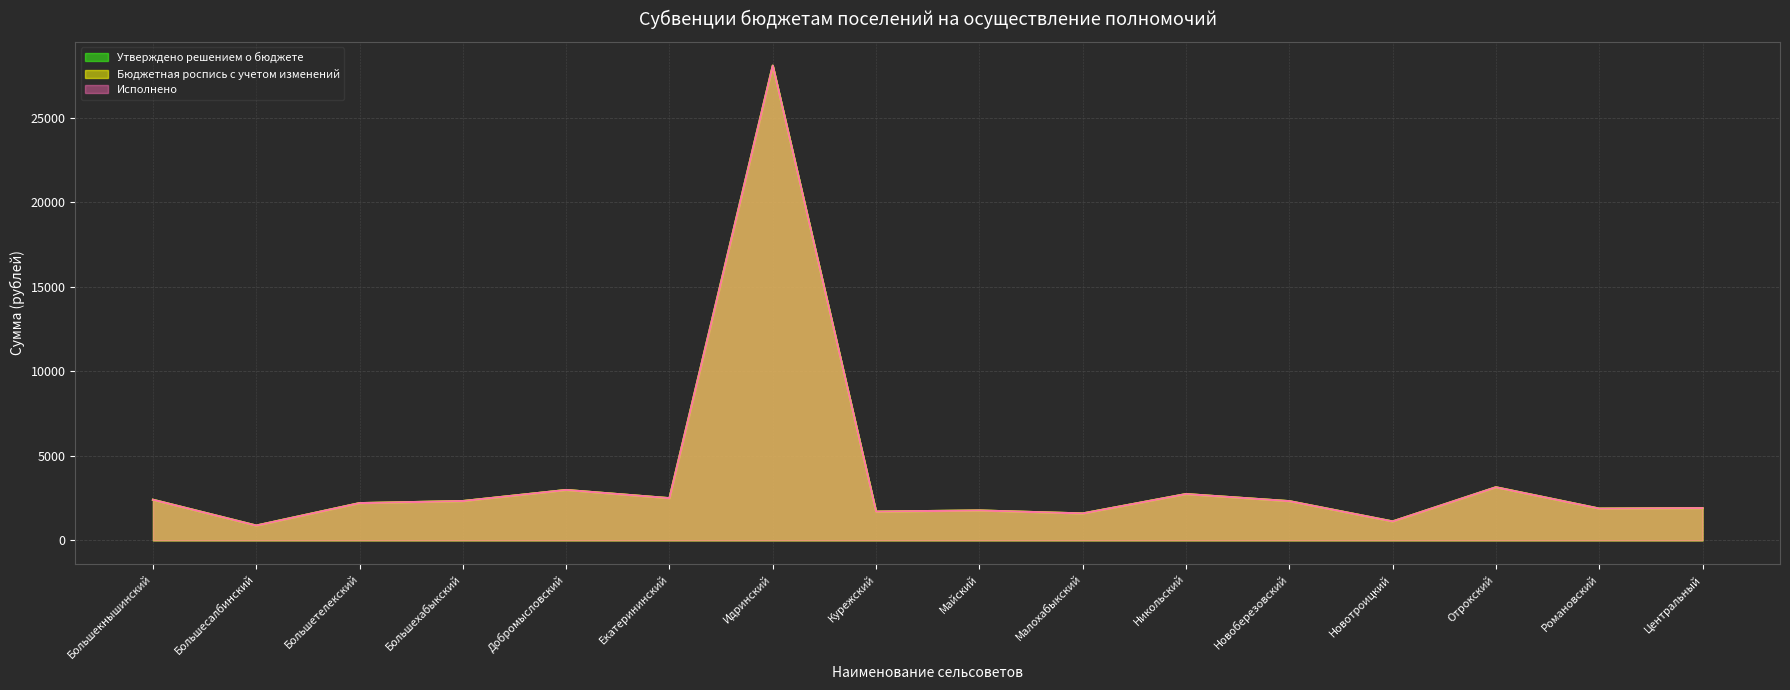

What is the label of the 2nd point from the left?

Большесалбинский